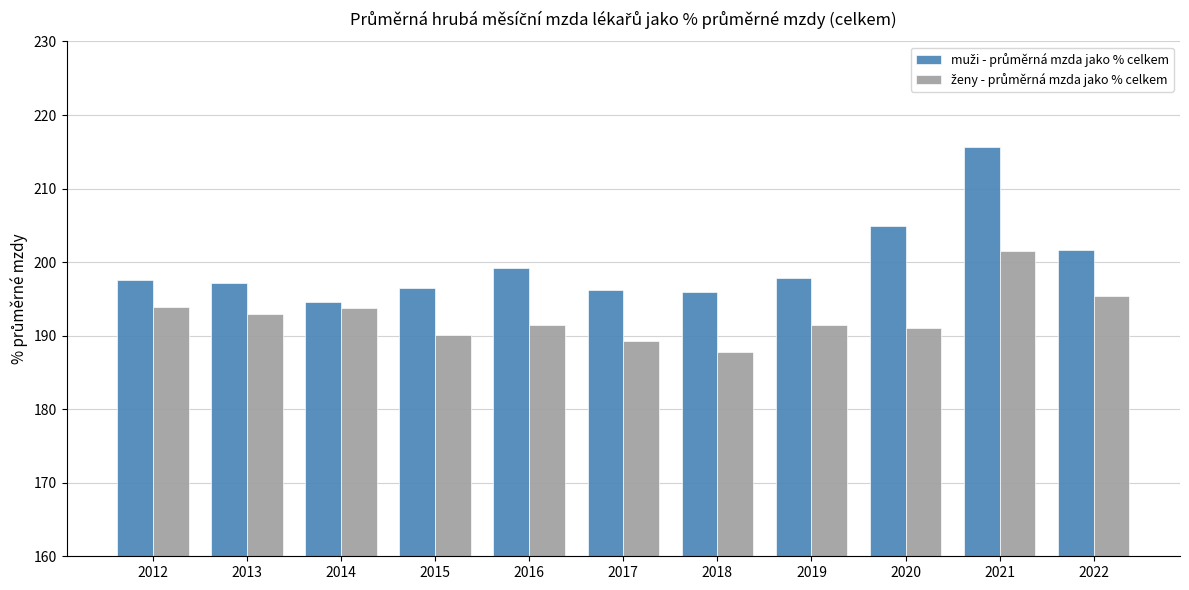

What is the difference between the highest and lowest values at 2018?

8.1